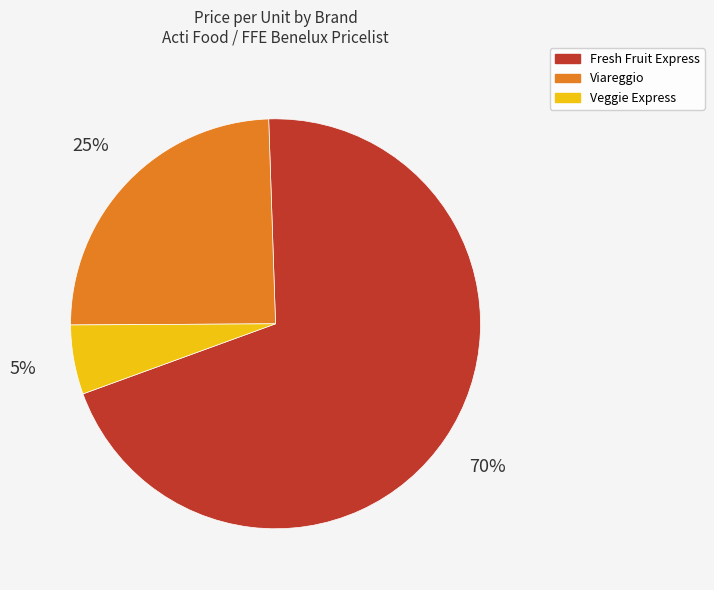

Is the sum of Viareggio and Veggie Express greater than half?

No